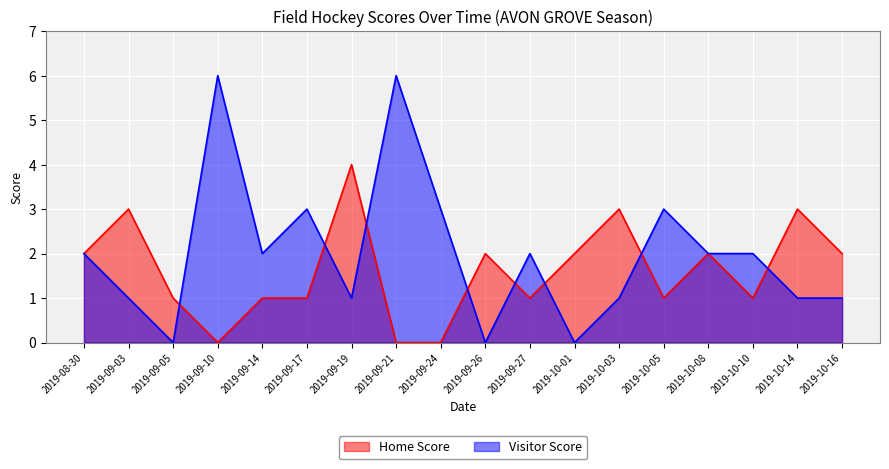

Which series has the widest spread of values?

Visitor Score